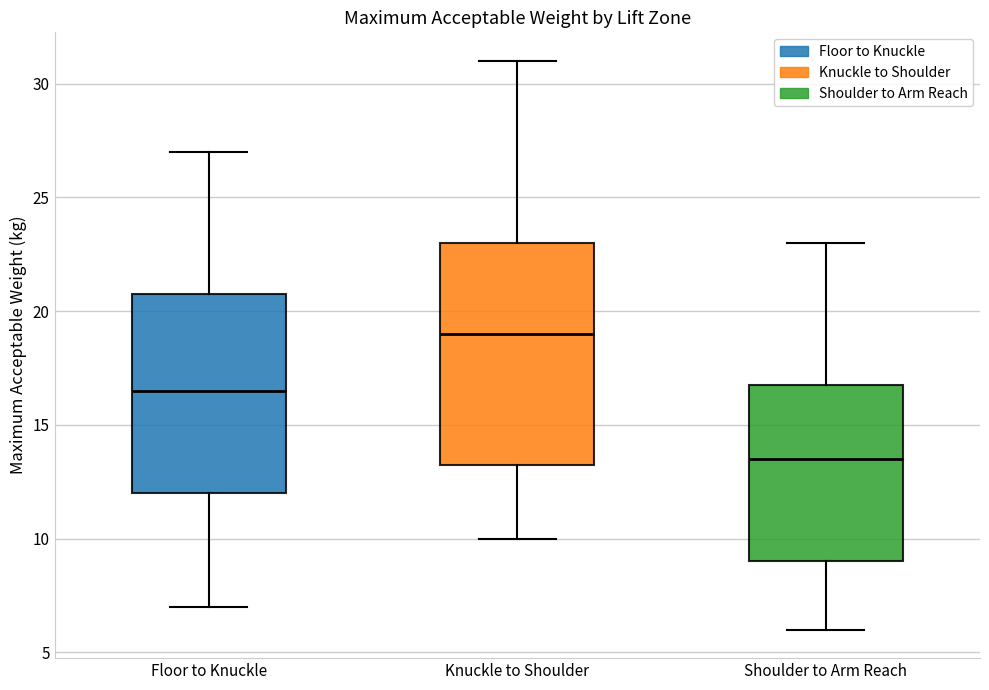

Reading left to right, read every box against the y-axis: the position of its median line, the range the box covers, and the ends of its whiskers. The values are not printed on the chart, so give them approximately, as read against the axis.

Floor to Knuckle: median 16.5, box 12.0 to 21.0, whiskers 7.0 to 27.0
Knuckle to Shoulder: median 19.0, box 13.5 to 23.0, whiskers 10.0 to 31.0
Shoulder to Arm Reach: median 13.5, box 9.0 to 17.0, whiskers 6.0 to 23.0